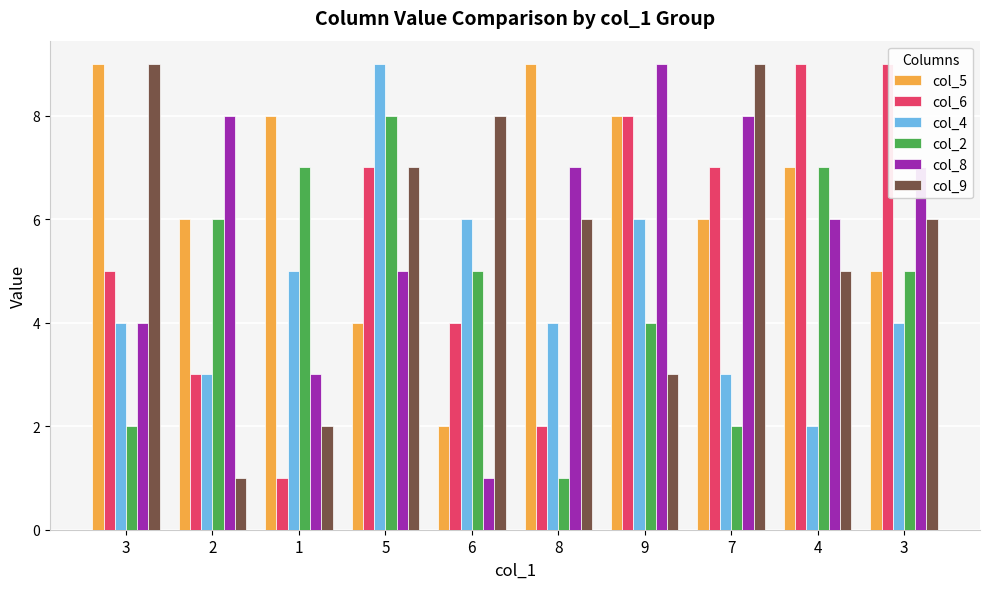

What value does the col_9 series have at 4?

5